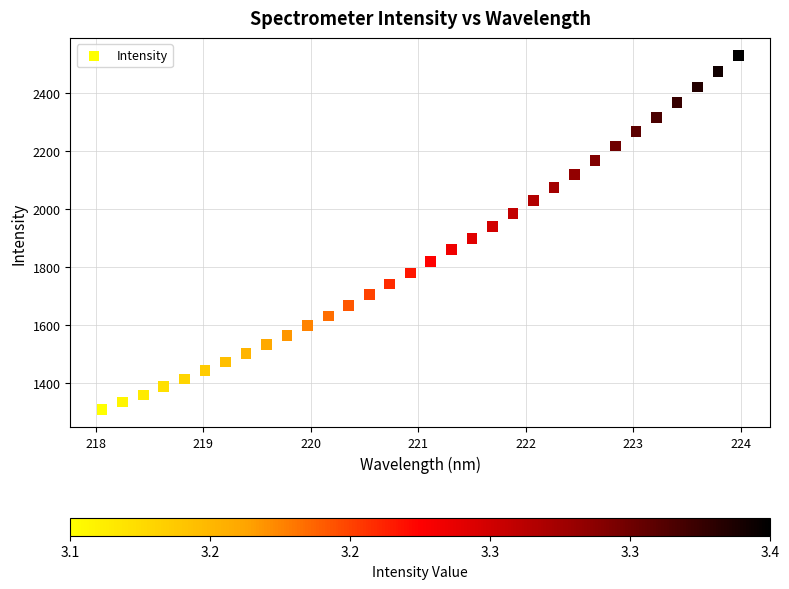

What is the range of X values (max minus min)?

5.9